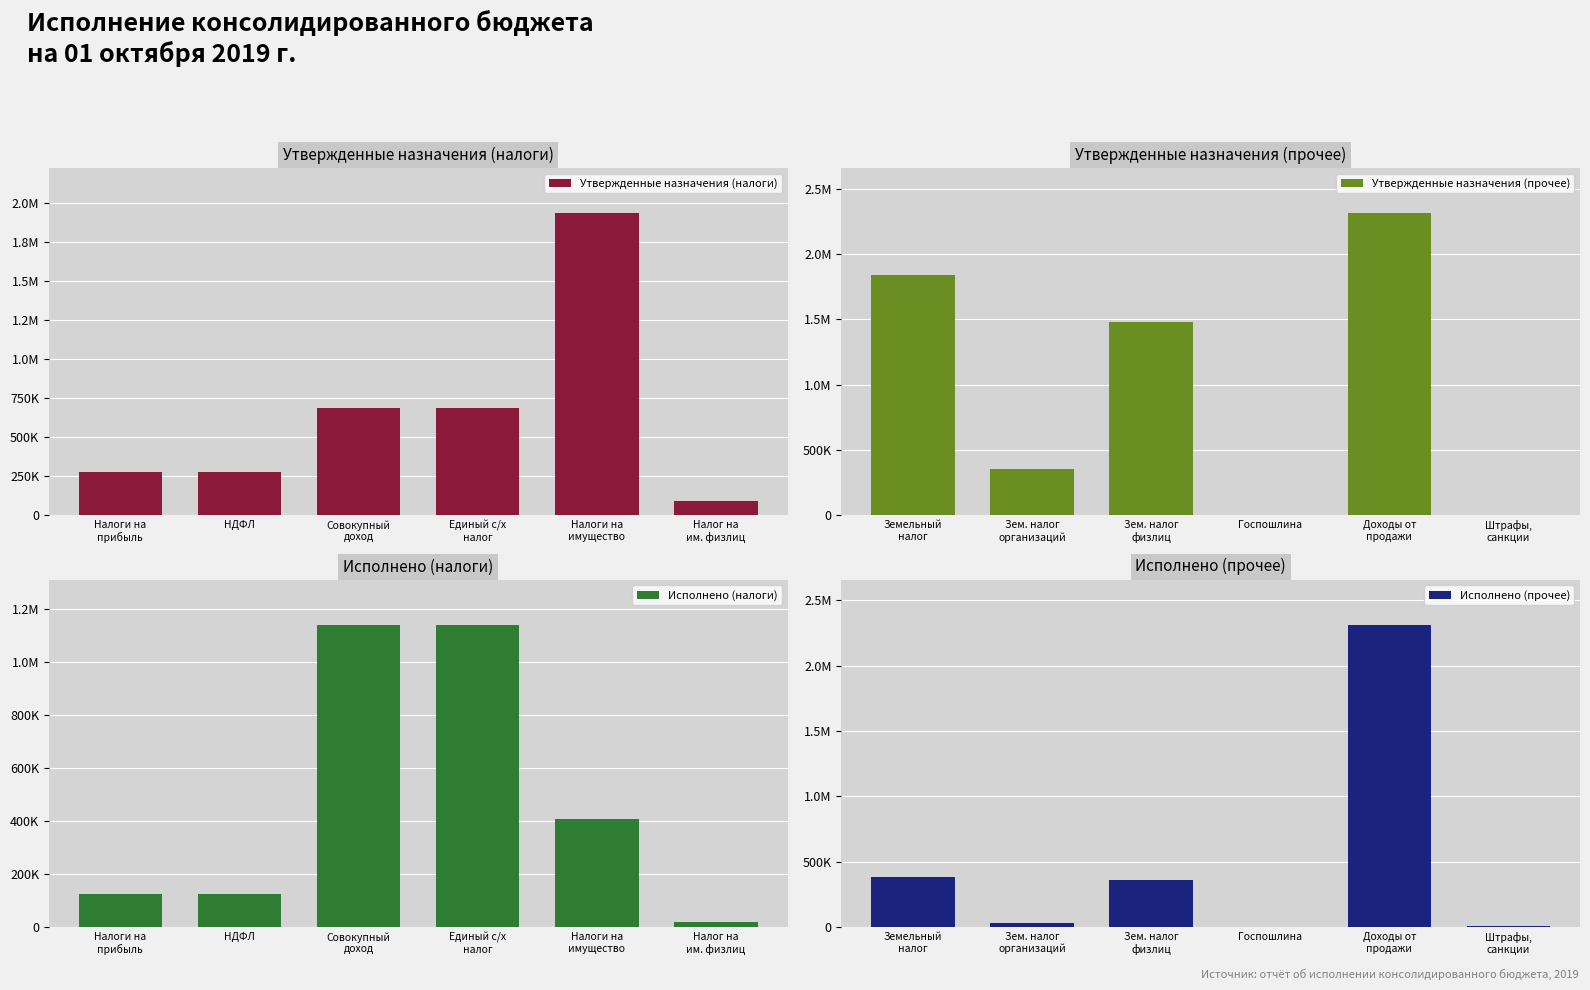

Reading left to right, list all the values displayed in this chart.

Утвержденные назначения (налоги): 278600.0	278600.0	690000.0	690000.0	1932900.0	93100.0
Утвержденные назначения (прочее): 1839800.0	358500.0	1481300.0	2100.0	2310100.0	3100.0
Исполнено (налоги): 125748.2	125748.2	1140573.4	1140573.4	407706.5	20674.7
Исполнено (прочее): 387031.8	29266.7	357765.2	500.0	2310100.0	10300.3